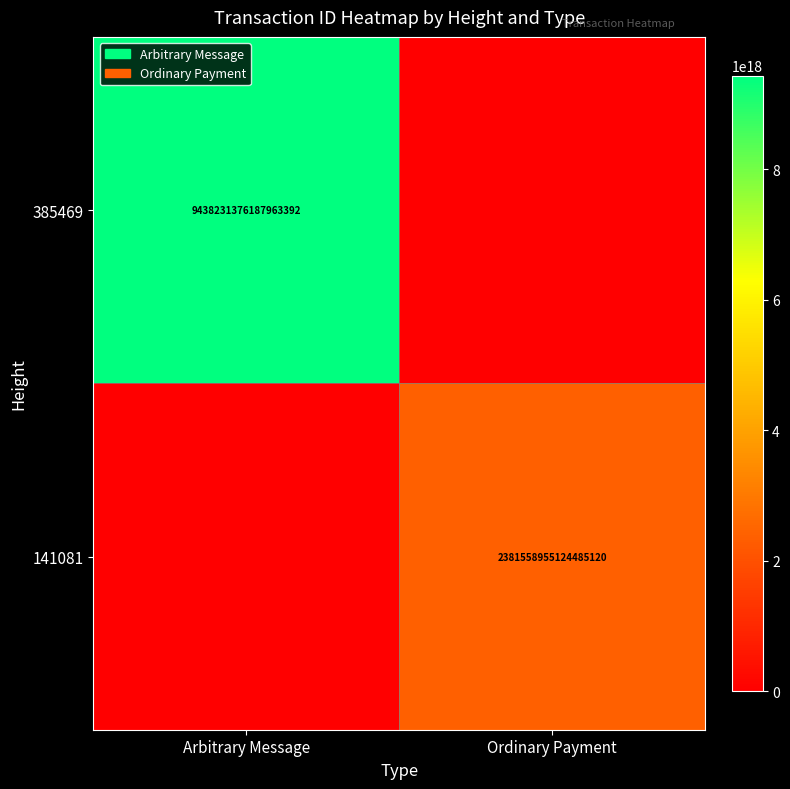

The value of 385469 at Arbitrary Message is 4009319306843766272. True or false?

False